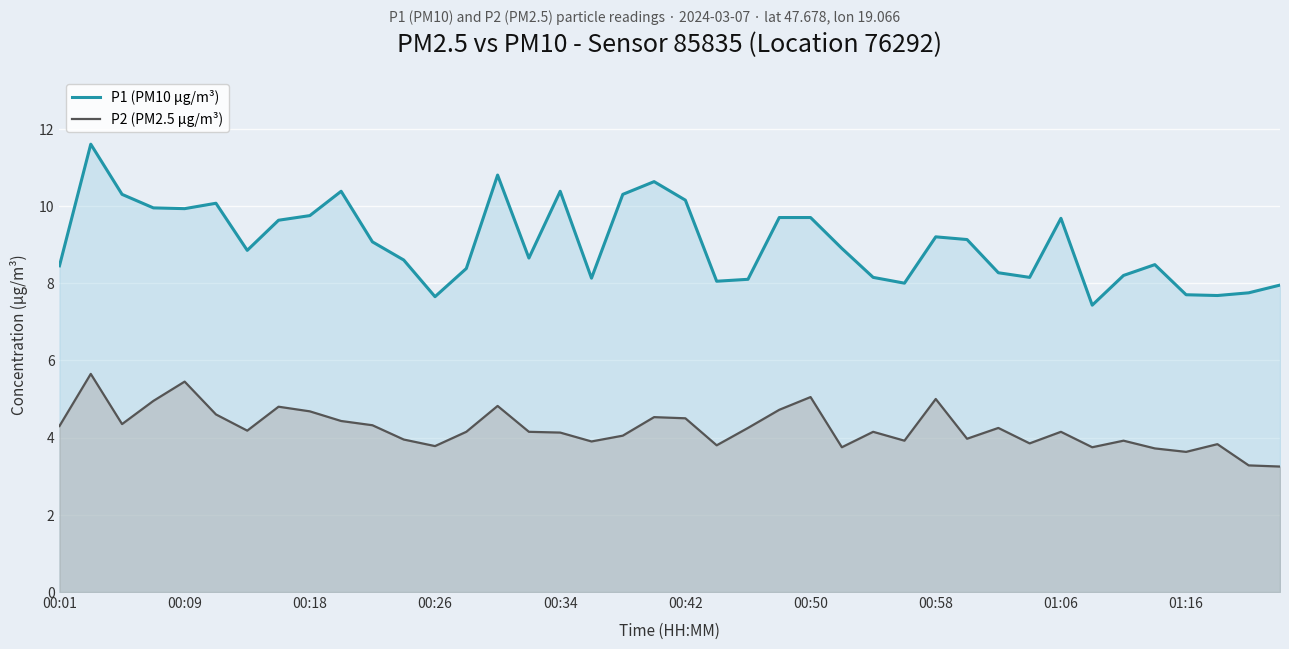

True or false: P2 (PM2.5 µg/m³) and P1 (PM10 µg/m³) intersect in this chart.

False